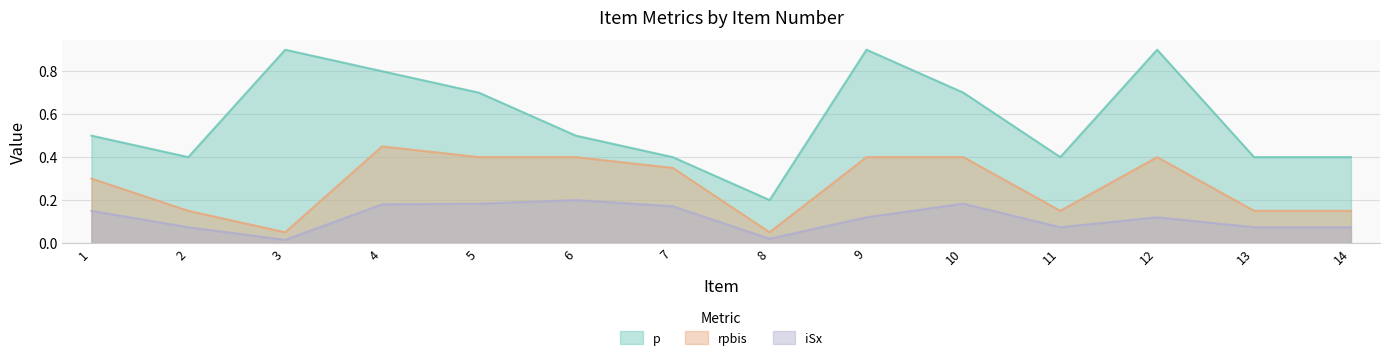

What is the difference between the maximum and minimum values in the rpbis series?

0.4